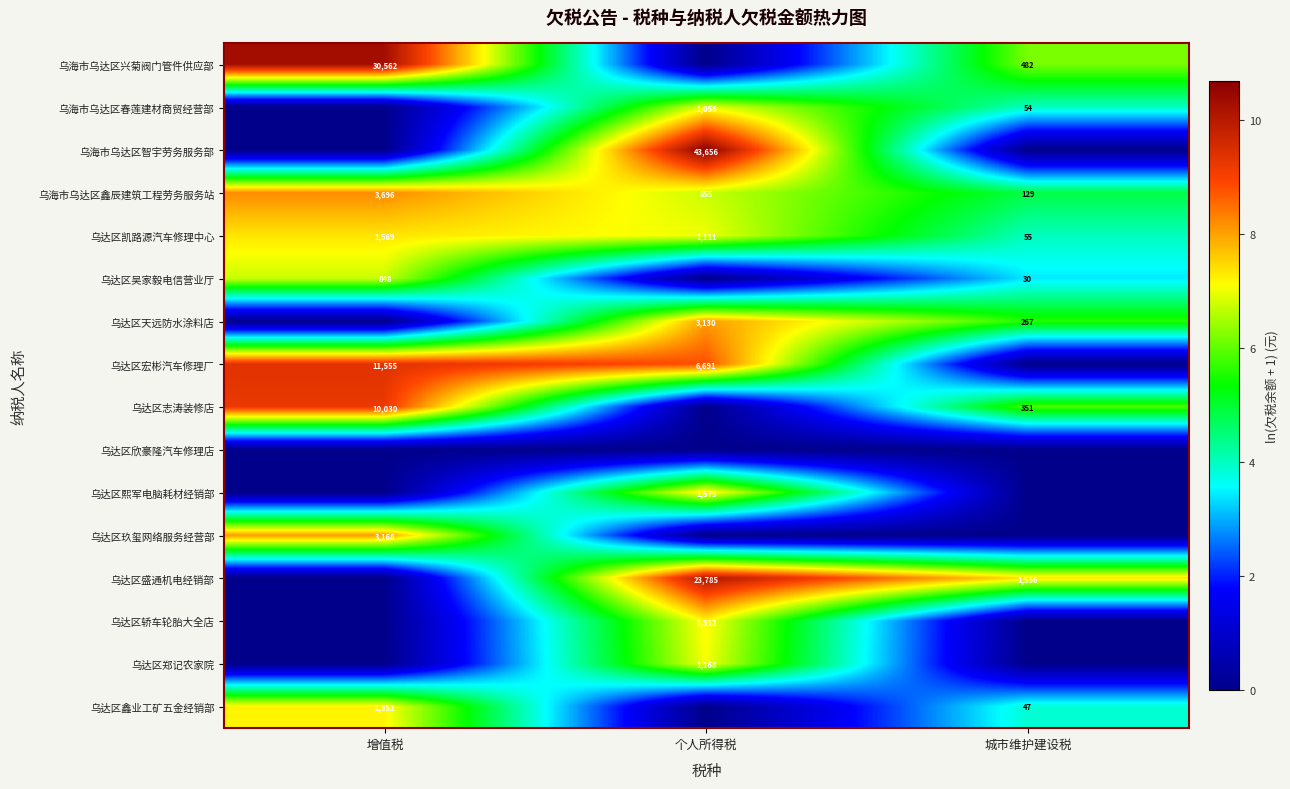

Where is row_0 nearest to the value 5?

城市维护建设税